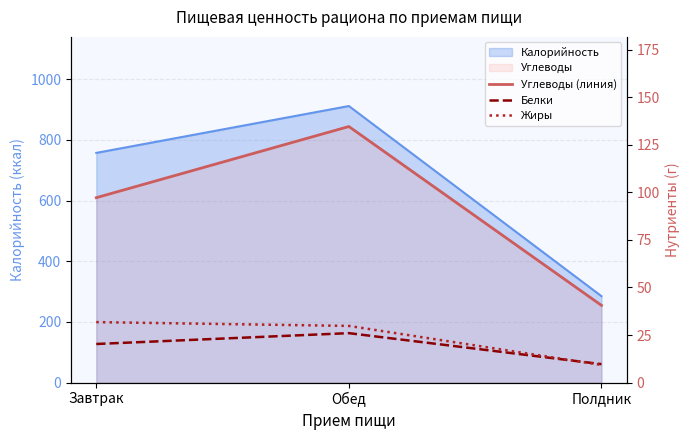

What is the label of the 2nd point from the right?

Обед